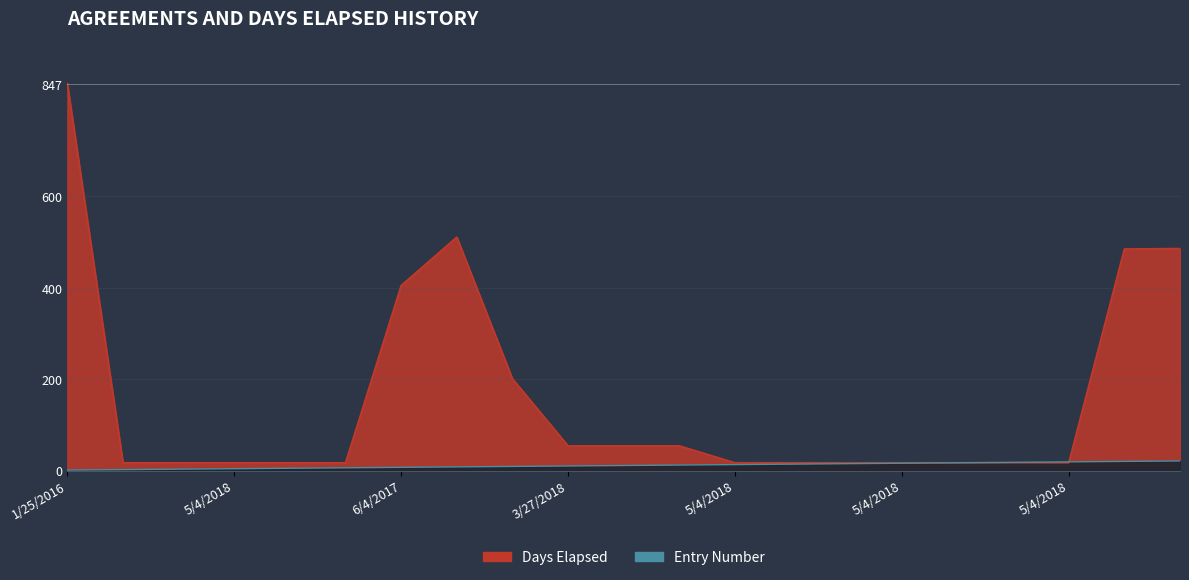

At 3/27/2018, list the series in order from smallest to largest.

Entry Number, Days Elapsed